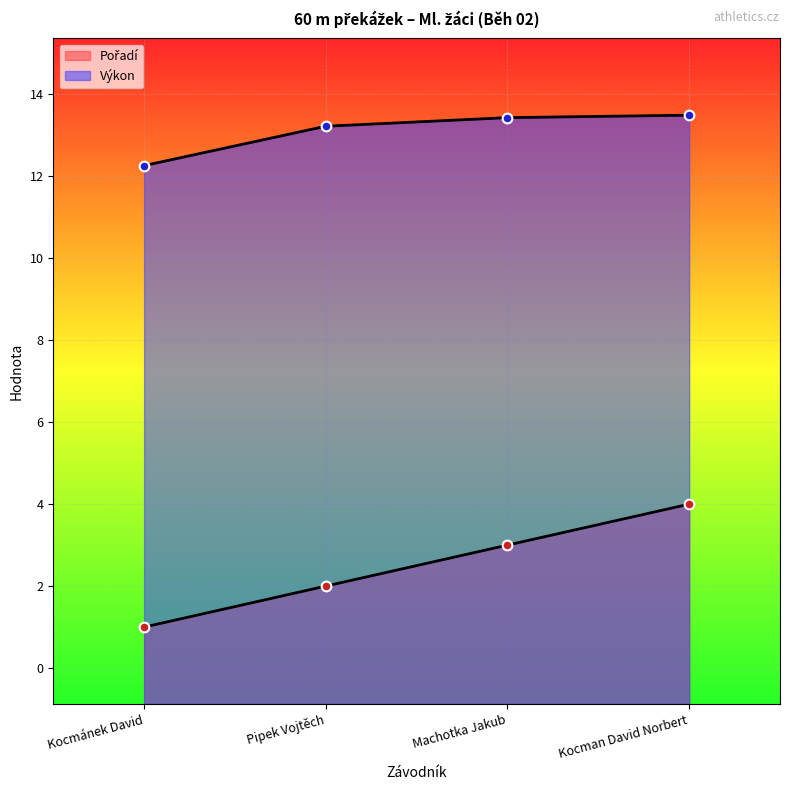

Which series has the largest total across all categories?

Výkon